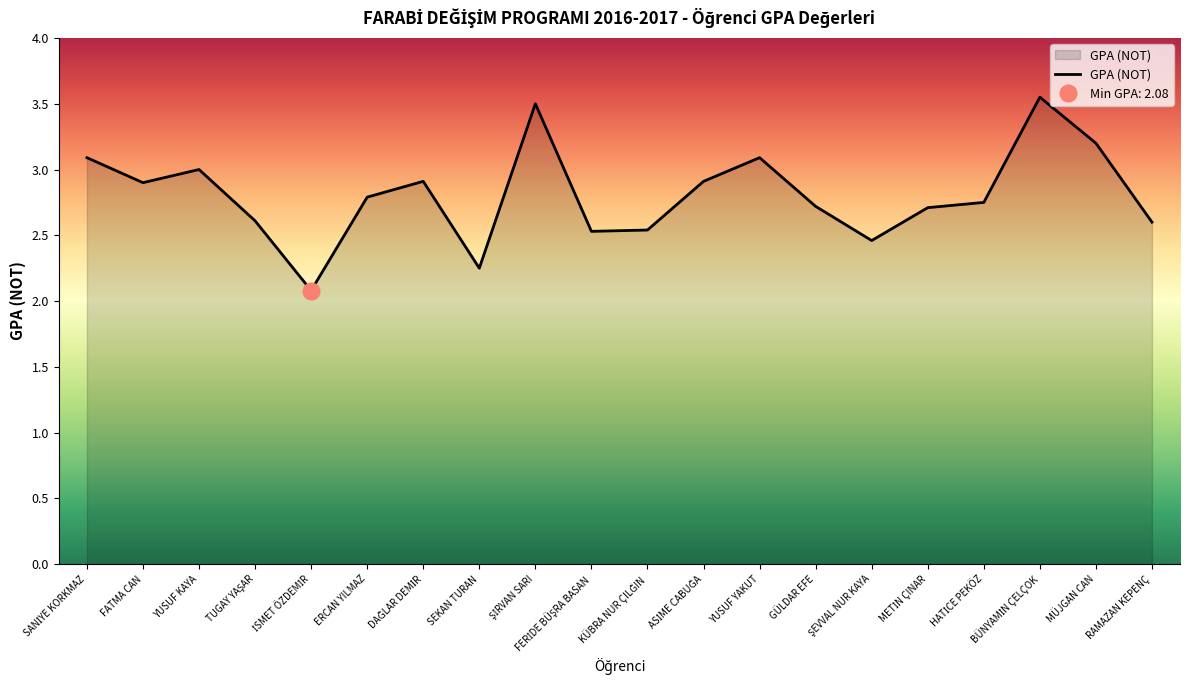

Which has a higher value, SANİYE KORKMAZ or FATMA CAN?

SANİYE KORKMAZ